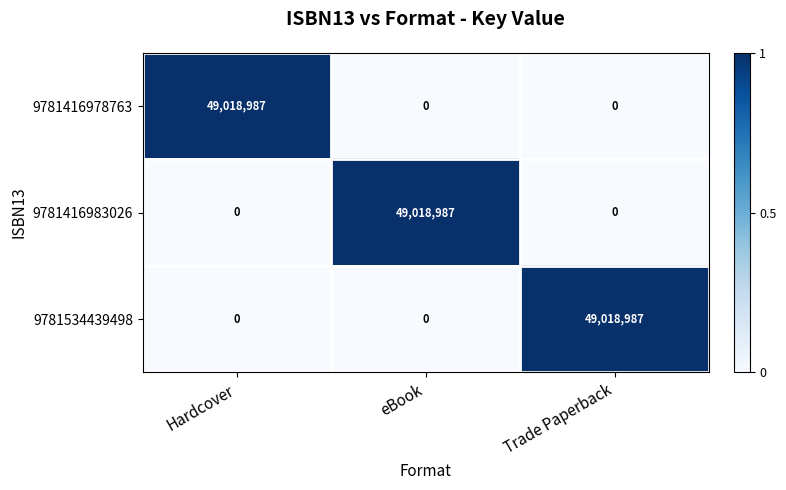

What is the difference between the 9781416983026 values at eBook and Hardcover?

49018987